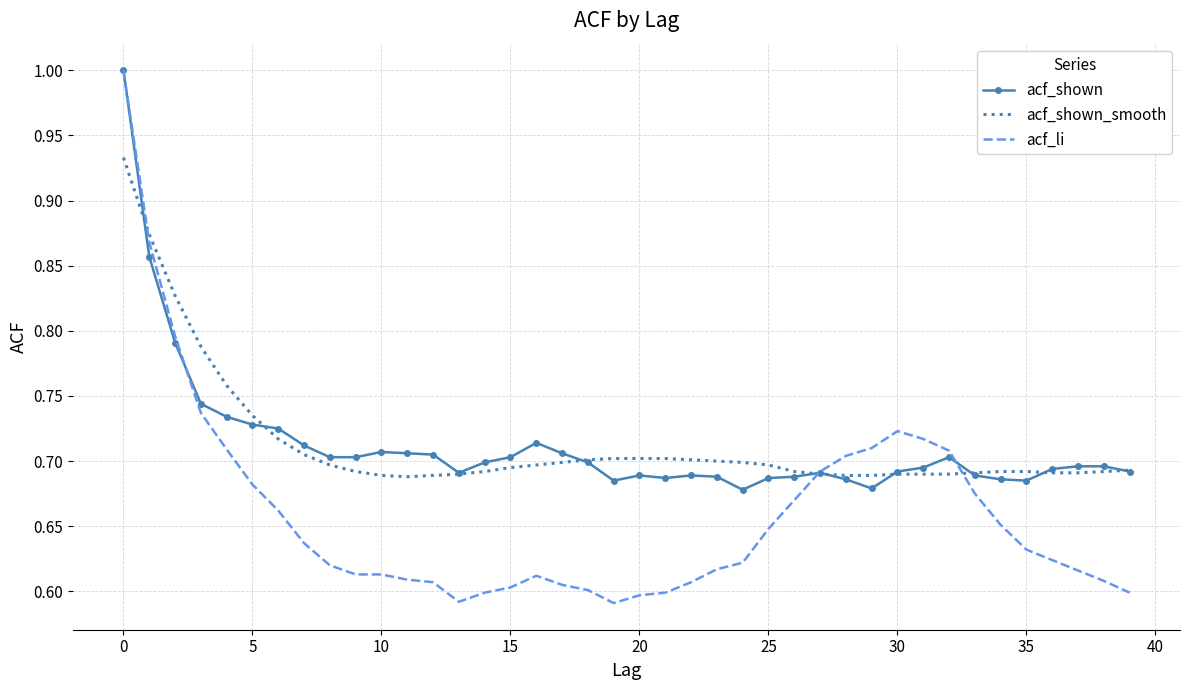

What is the greatest value displayed?

1.0